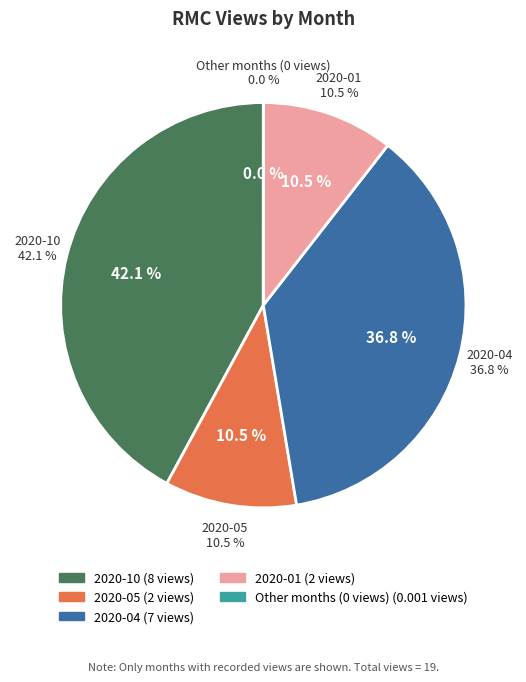

The 2020-10 slice represents 47% of the pie. True or false?

False